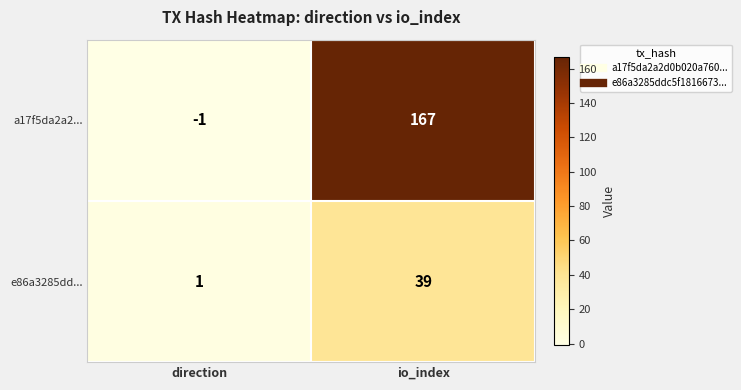

Which label corresponds to the smallest value in the chart?

direction